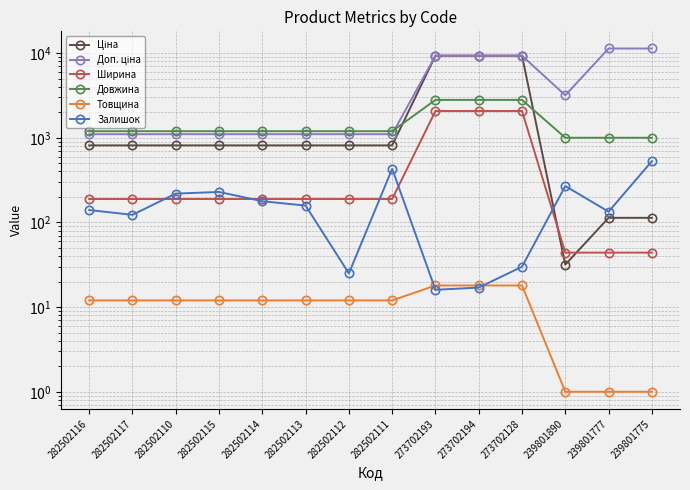

Is this an area chart (filled region under the line)?

No